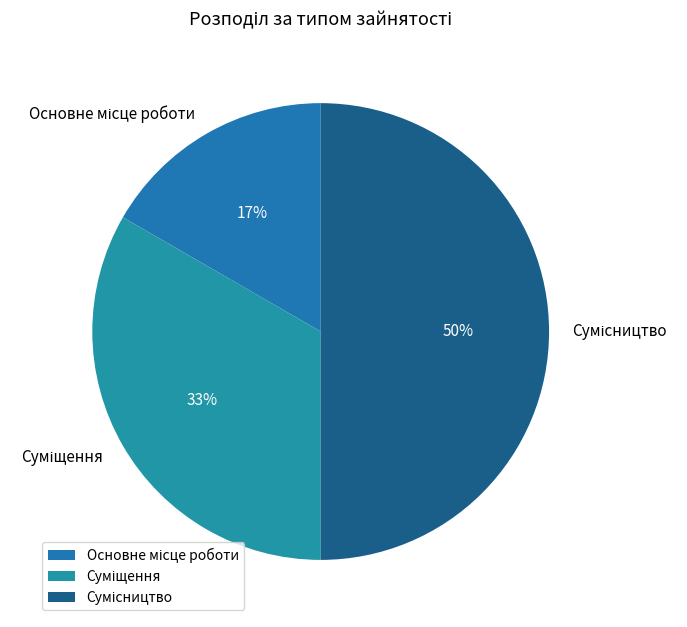

To the nearest percent, what is the difference between the largest and smallest slice percentages?

33%